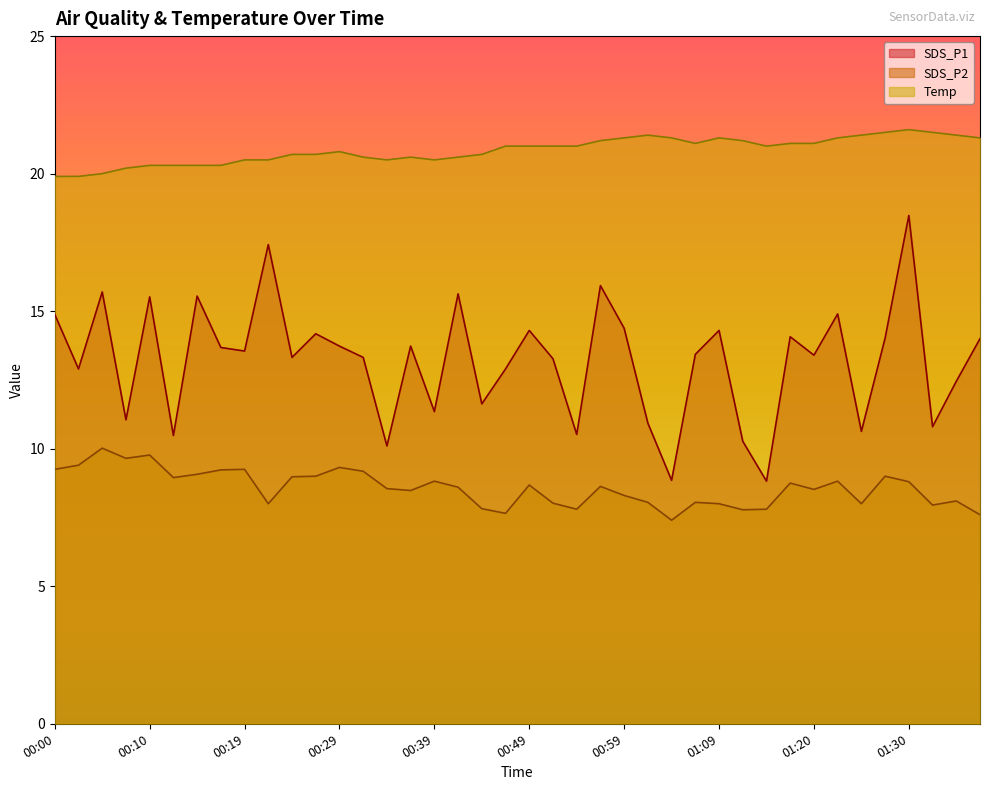

How many categories are shown in the chart?

40